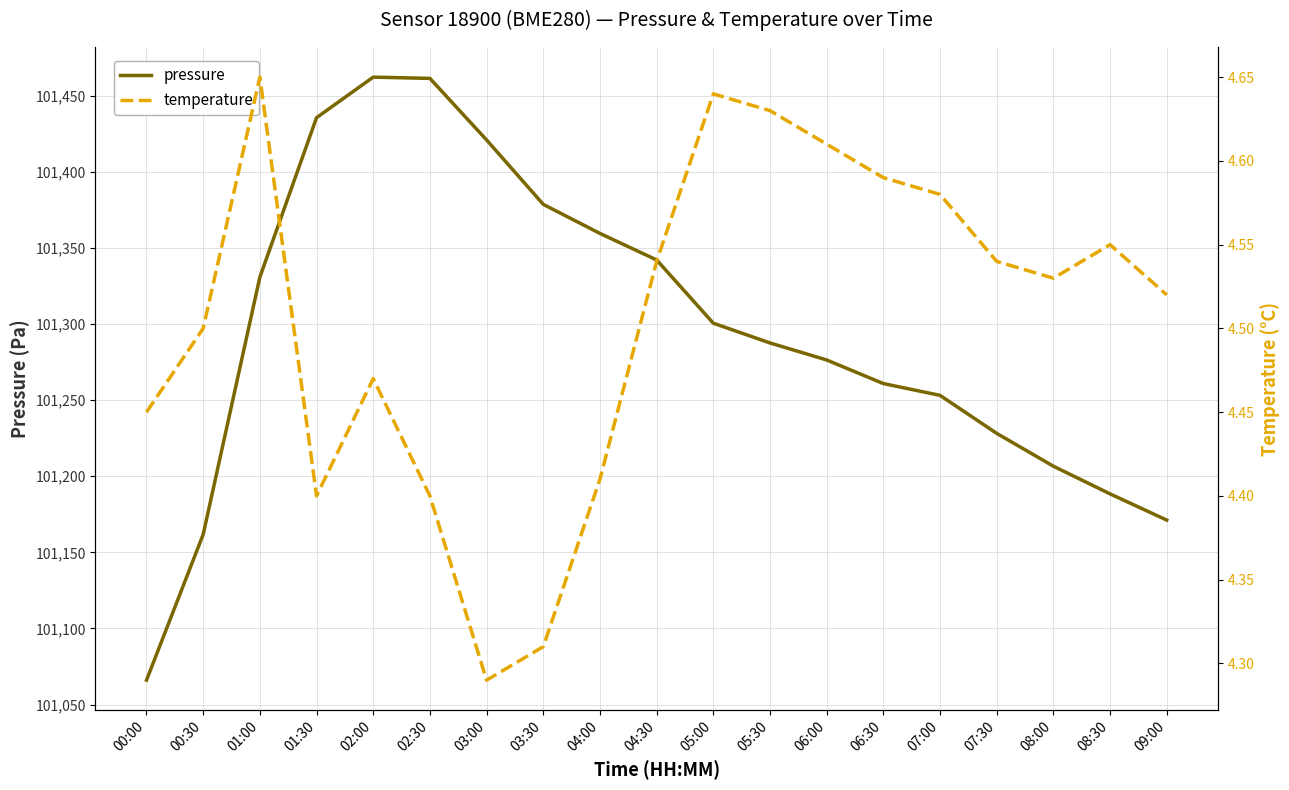

What are all the series names shown in the legend?

pressure, temperature